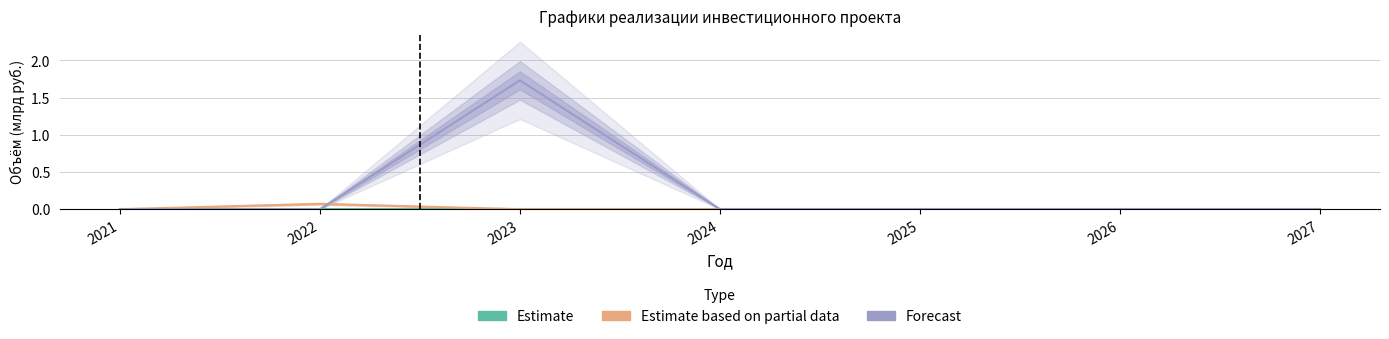

Which has a higher value, 2021 or 2024?

2021